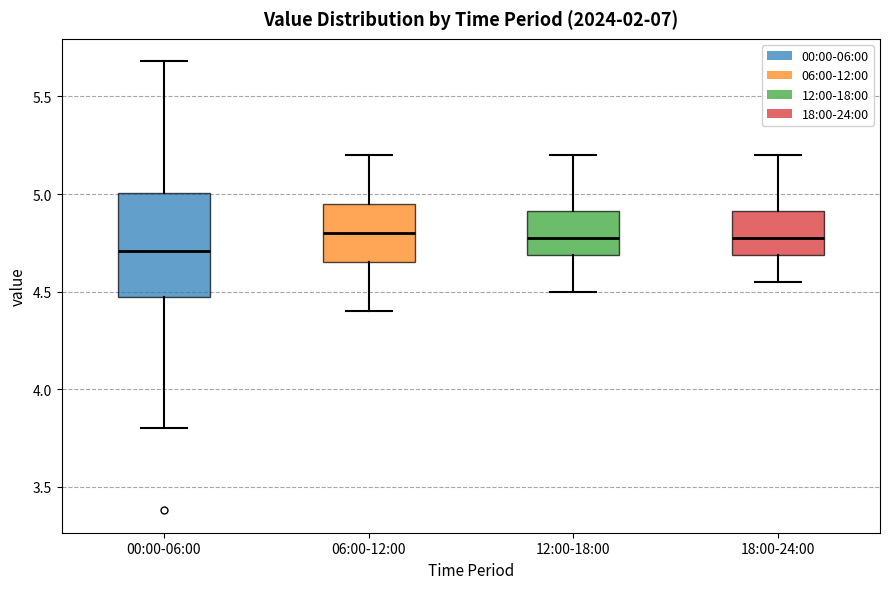

Reading left to right, transcribe this box plot: for each box, give where its median line is, the range the box spans, and where its two whiskers end, as read against the y-axis. The values are not printed on the chart, so give them approximately, as read against the axis.

00:00-06:00: median 4.70, box 4.45 to 5.00, whiskers 3.80 to 5.70
06:00-12:00: median 4.80, box 4.65 to 4.95, whiskers 4.40 to 5.20
12:00-18:00: median 4.80, box 4.70 to 4.90, whiskers 4.50 to 5.20
18:00-24:00: median 4.80, box 4.70 to 4.90, whiskers 4.55 to 5.20